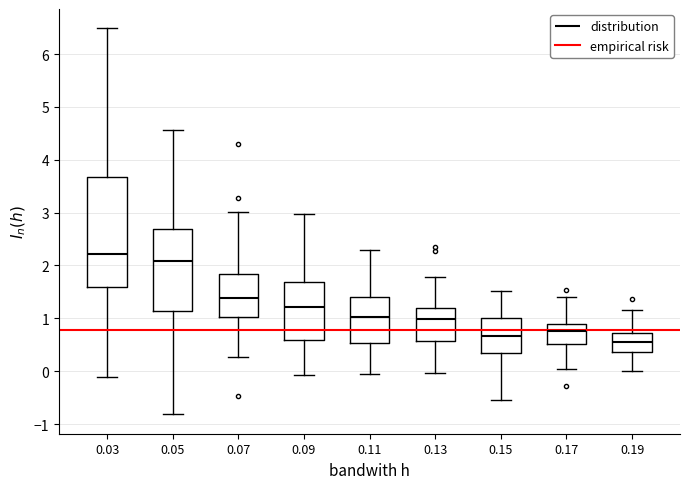

Comparing the boxes themselves (not the whiskers), which one is the tallest?

0.03